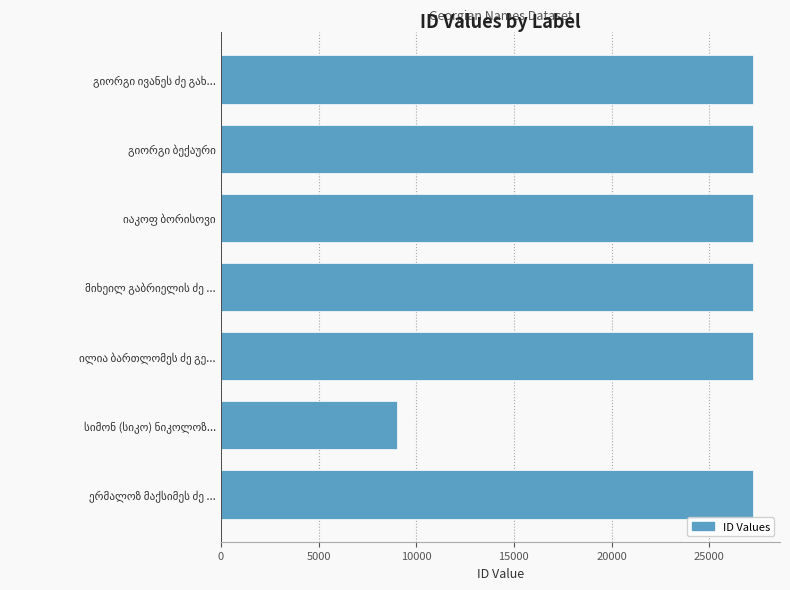

What is the greatest value displayed?

27261